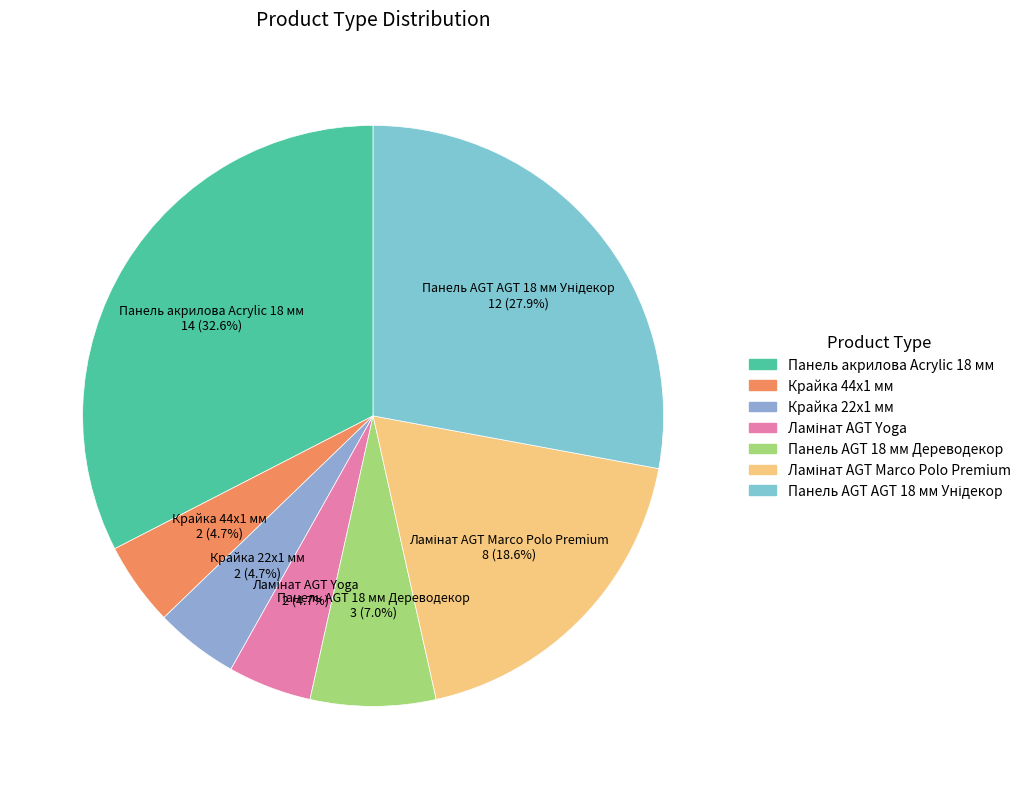

Which has a higher value, Крайка 44x1 мм or Панель акрилова Acrylic 18 мм?

Панель акрилова Acrylic 18 мм